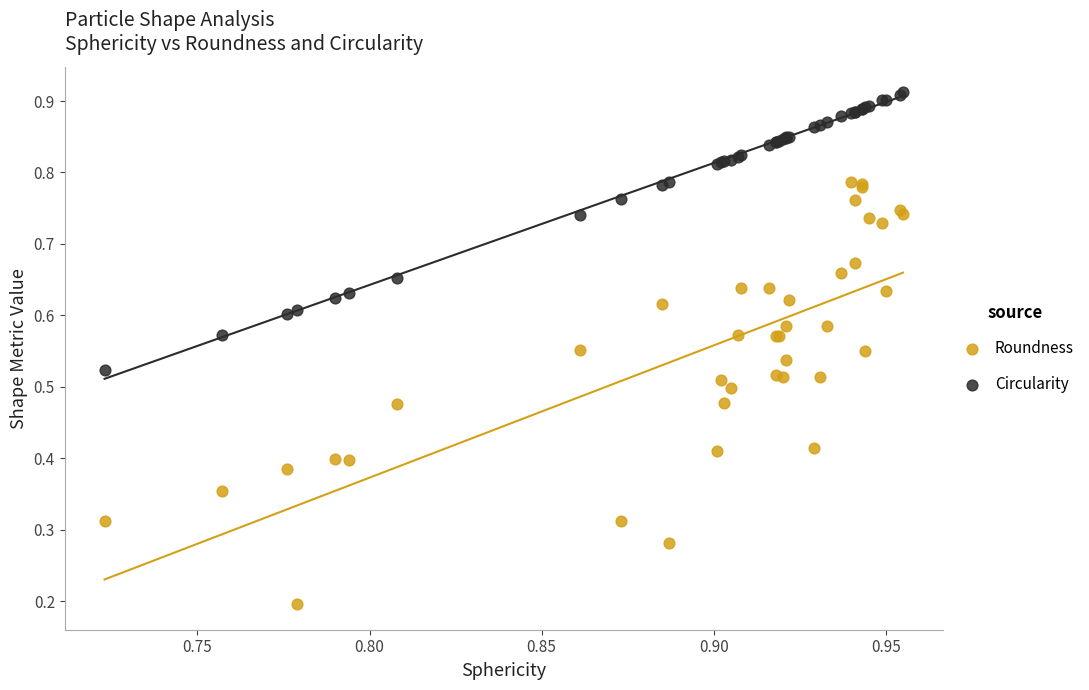

Which series reaches the maximum Y coordinate?

Circularity